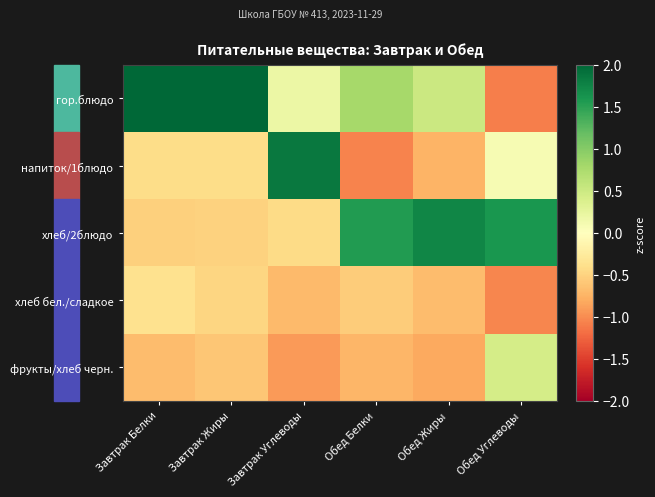

At which category is the sum across all series the highest?

Завтрак Углеводы